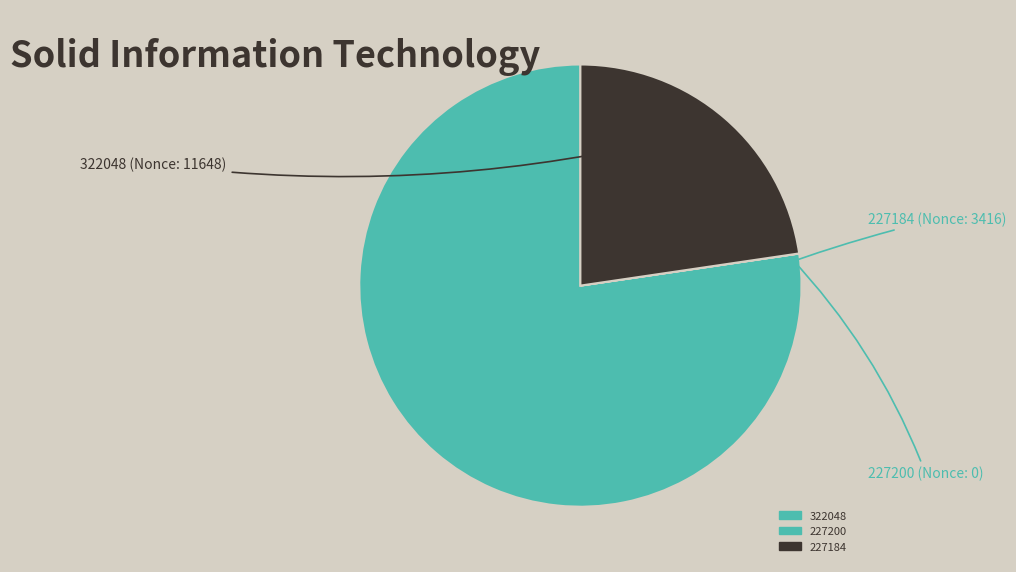

Which slice is the smallest?

227200